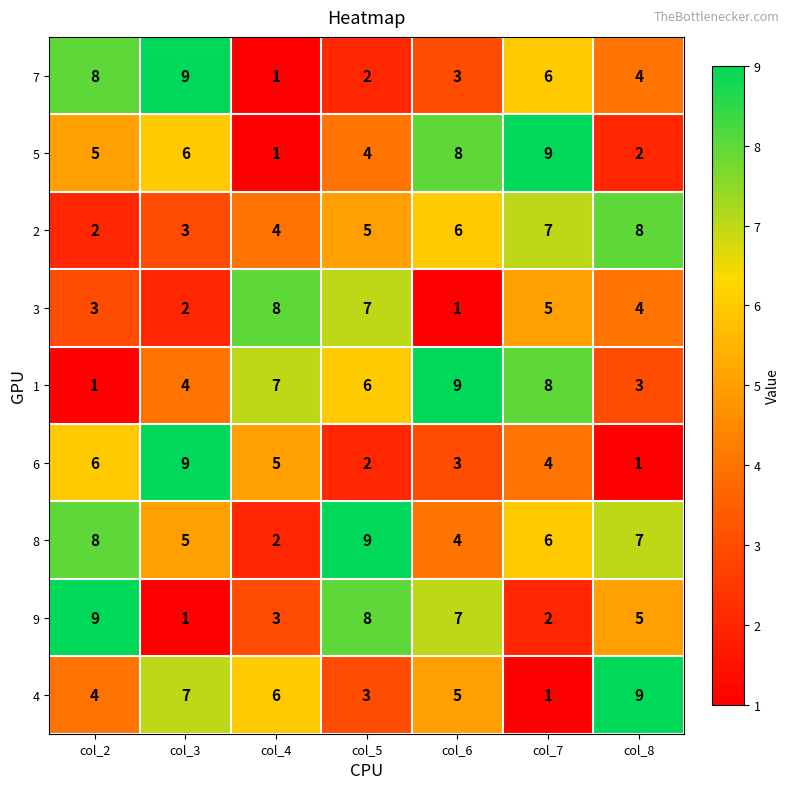

Read the 8 value at col_2.

8